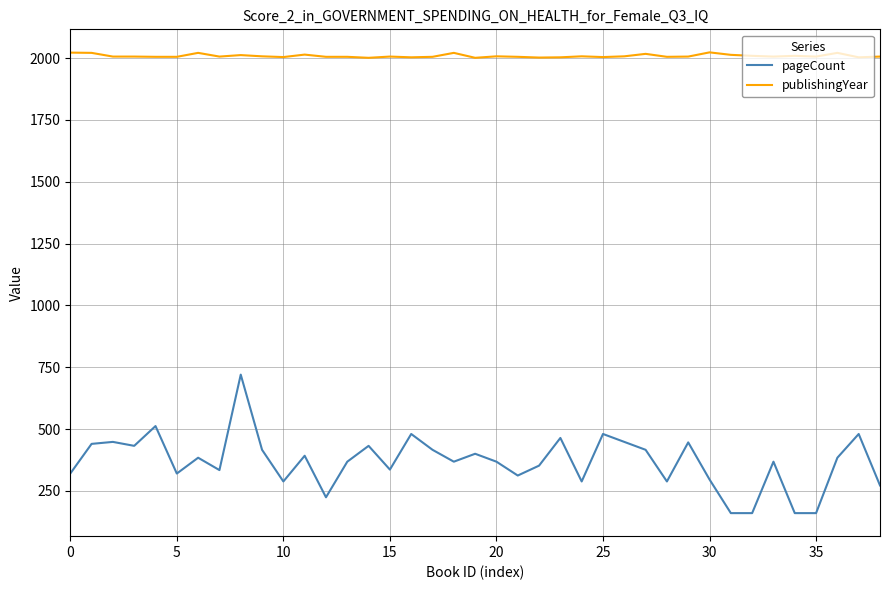

What is the highest value of the pageCount series?

720